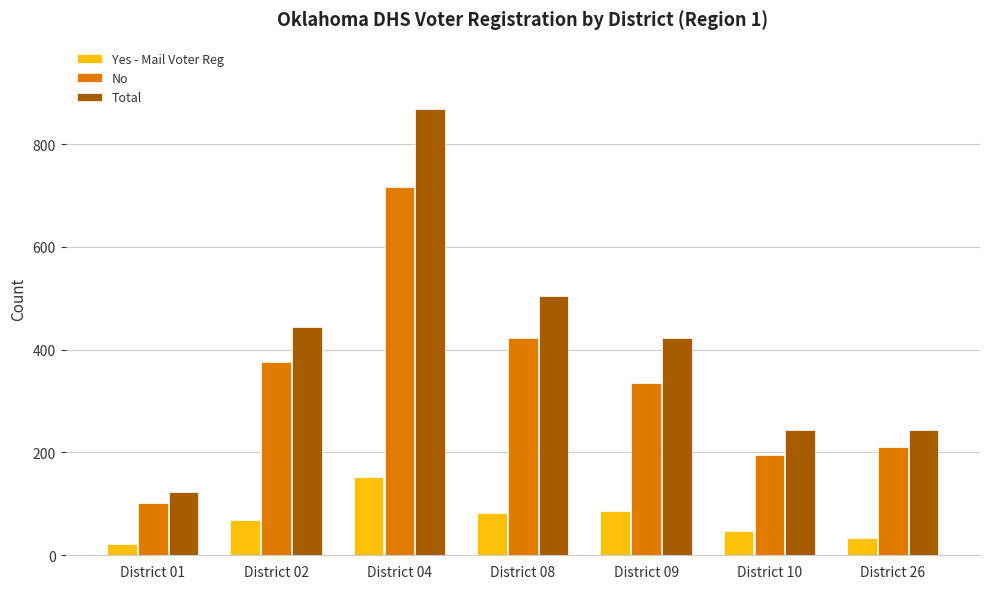

What is the value of the Total bar at the 6th from the left?

243